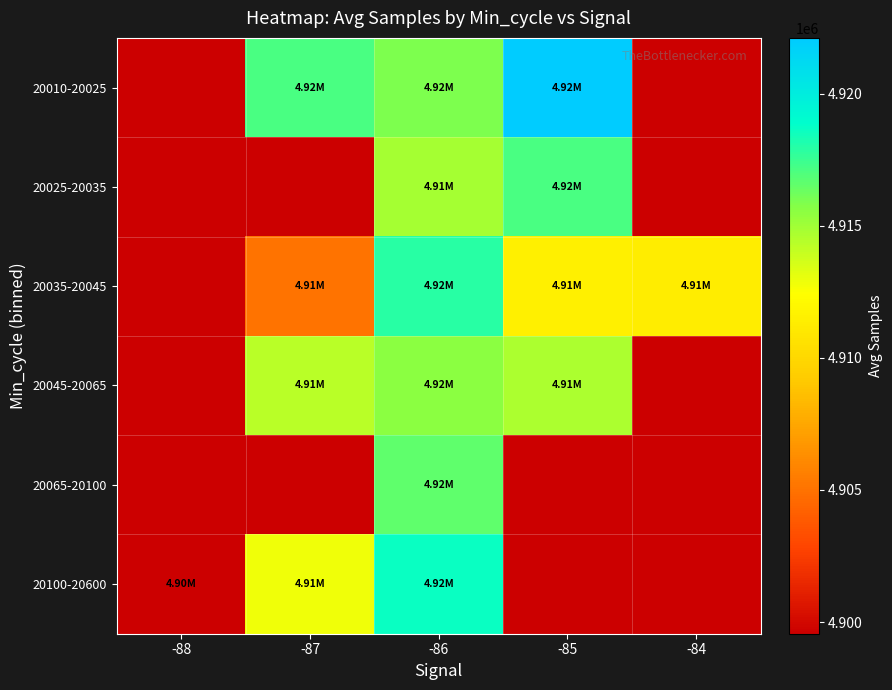

Reading left to right, list all the values displayed in this chart.

20010-20025: -88=0.0	-87=4917171.0	-86=4915924.8	-85=4922114.0	-84=0.0
20025-20035: -88=0.0	-87=0.0	-86=4914873.8	-85=4917177.3	-84=0.0
20035-20045: -88=0.0	-87=4905062.0	-86=4917920.7	-85=4911526.5	-84=4911349.0
20045-20065: -88=0.0	-87=4914335.0	-86=4915524.0	-85=4914631.0	-84=0.0
20065-20100: -88=0.0	-87=0.0	-86=4916631.5	-85=0.0	-84=0.0
20100-20600: -88=4899558.0	-87=4912827.0	-86=4918623.7	-85=0.0	-84=0.0